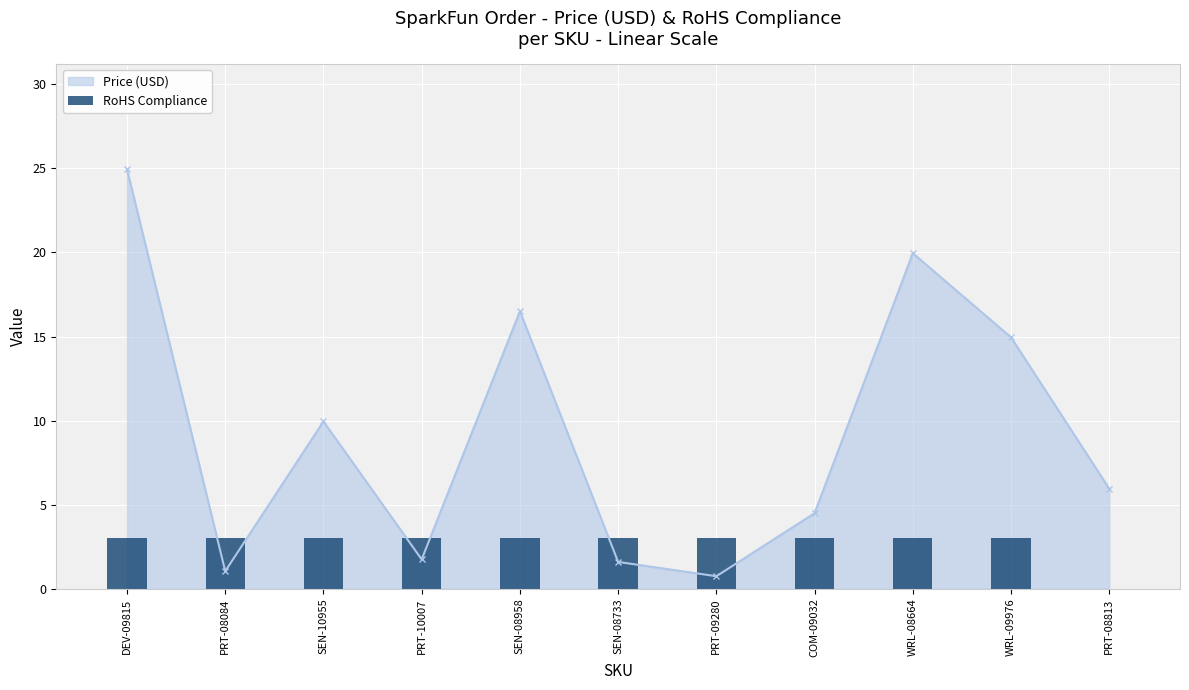

Are the bars horizontal?

No